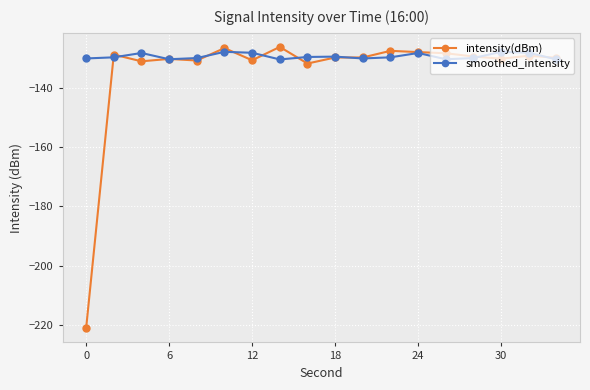

In intensity(dBm), how many points are higher than both neighbors (excluding endpoints)?

6